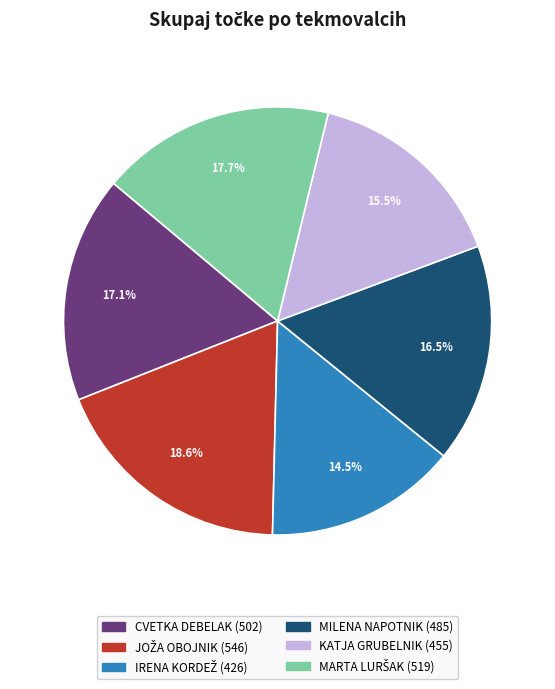

Does KATJA GRUBELNIK represent more than half of the total?

No